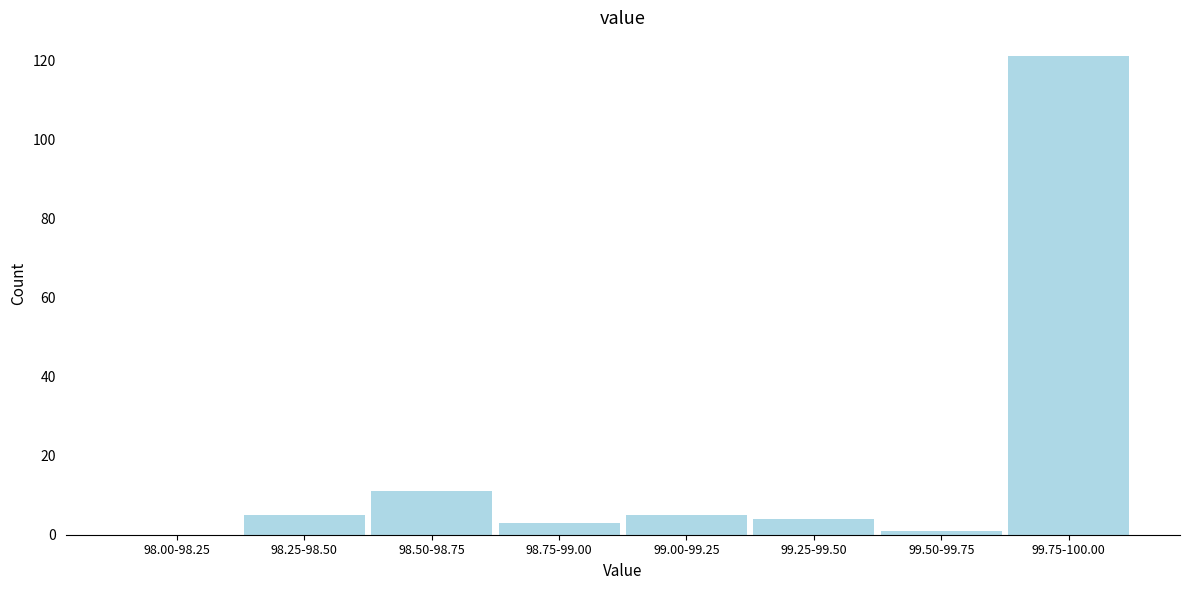

Reading left to right, list all the values displayed in this chart.

98.00-98.25=0	98.25-98.50=5	98.50-98.75=11	98.75-99.00=3	99.00-99.25=5	99.25-99.50=4	99.50-99.75=1	99.75-100.00=121